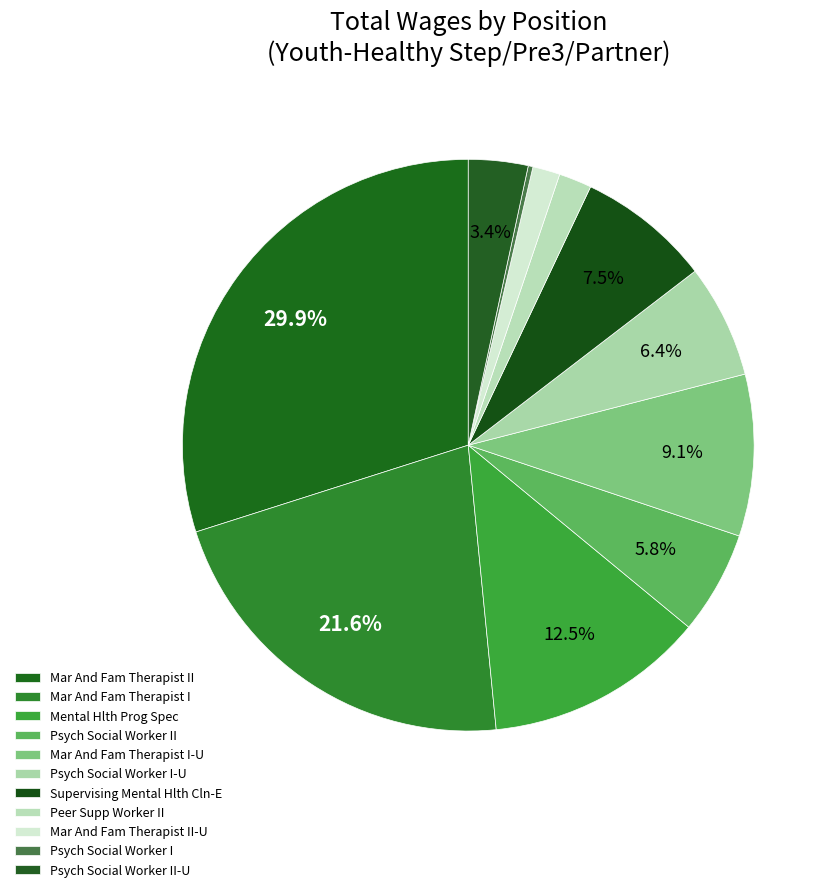

What is the largest slice in the pie chart?

Mar And Fam Therapist II